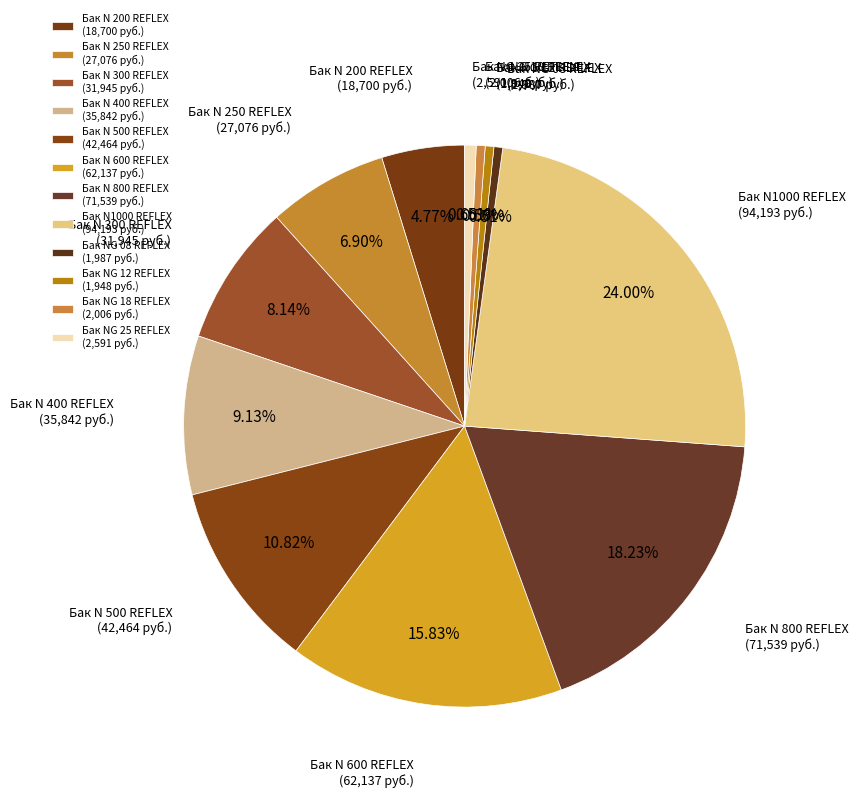

To the nearest percent, what is the combined percentage of Бак N 250 REFLEX and Бак N 800 REFLEX?

25%